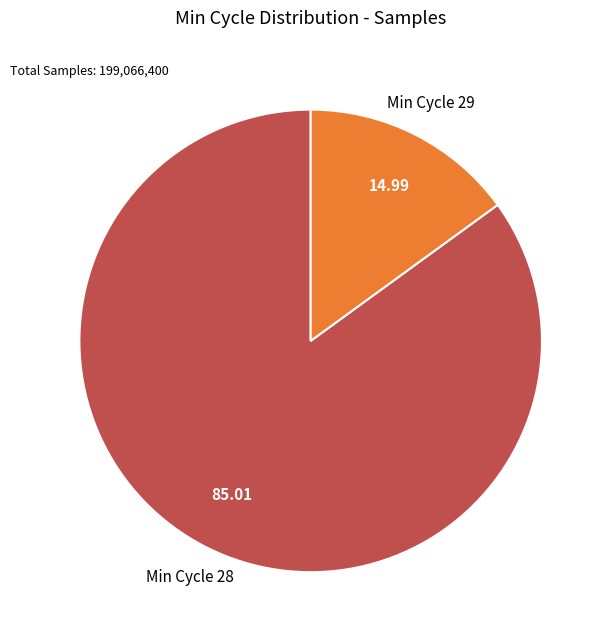

Does any single category account for the majority?

Yes